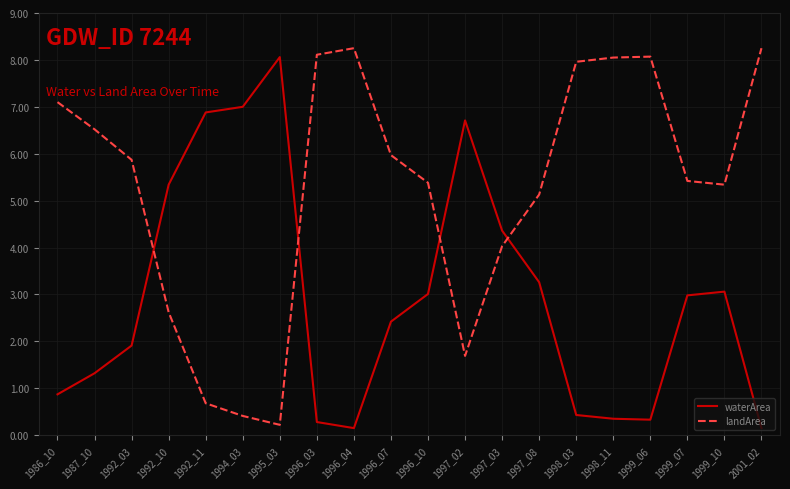

Is it true that waterArea equals 8.1 at 1995_03?

True